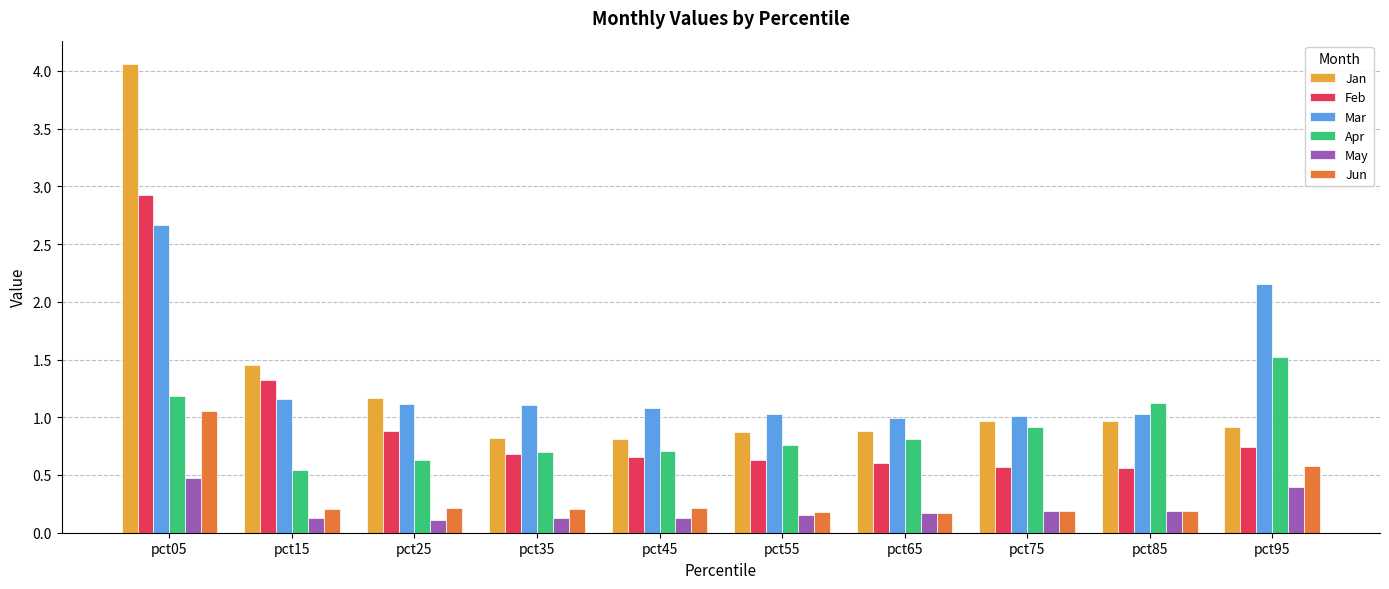

The value of May at pct55 is 0.3. True or false?

False